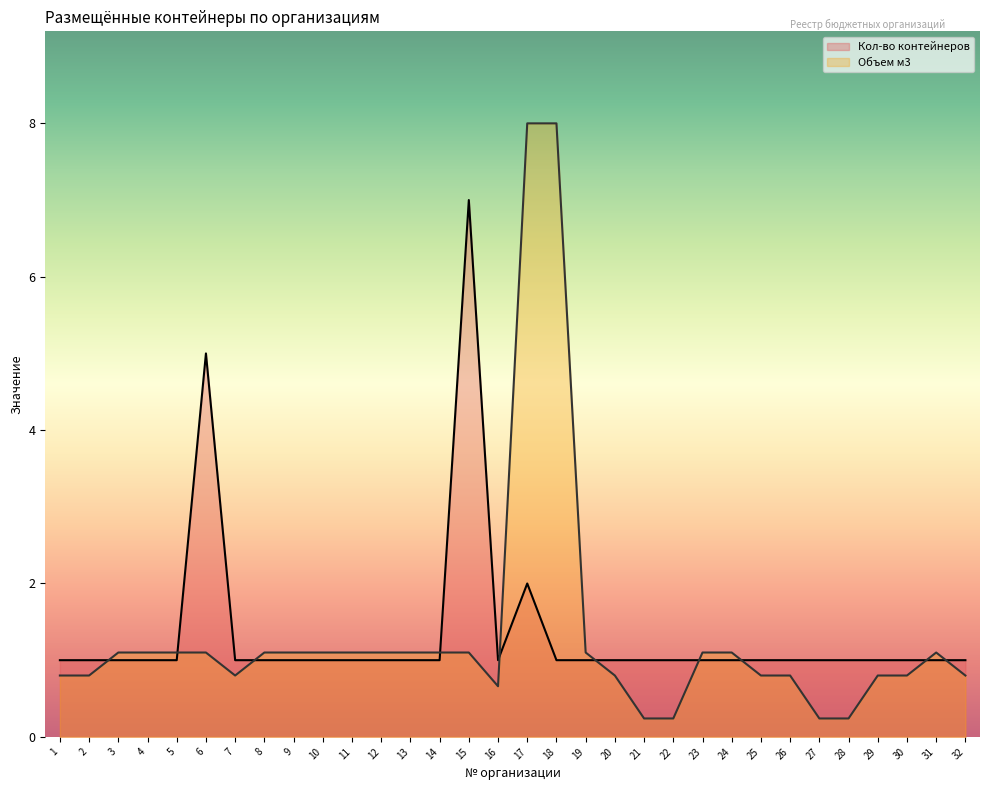

Reading right to left, list all the values displayed in this chart.

Кол-во контейнеров: 1.0	1.0	1.0	1.0	1.0	1.0	1.0	1.0	1.0	1.0	1.0	1.0	1.0	1.0	1.0	2.0	1.0	7.0	1.0	1.0	1.0	1.0	1.0	1.0	1.0	1.0	5.0	1.0	1.0	1.0	1.0	1.0
Объем м3: 0.8	1.1	0.8	0.8	0.2	0.2	0.8	0.8	1.1	1.1	0.2	0.2	0.8	1.1	8.0	8.0	0.7	1.1	1.1	1.1	1.1	1.1	1.1	1.1	1.1	0.8	1.1	1.1	1.1	1.1	0.8	0.8